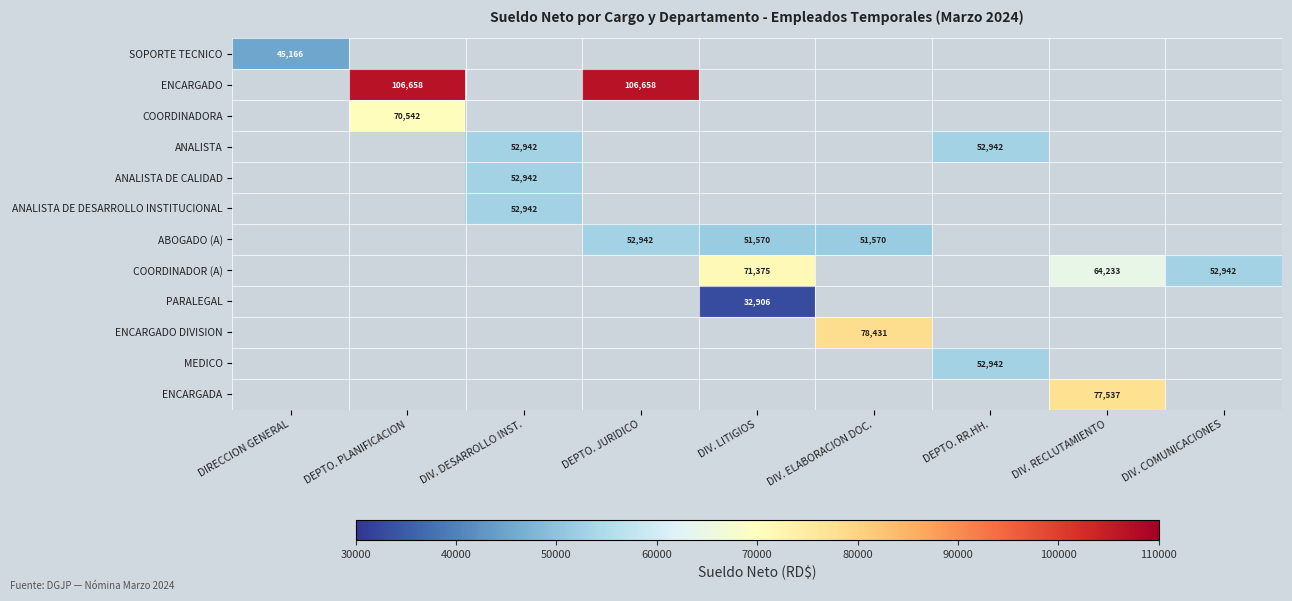

Between DIRECCION GENERAL and DIV. ELABORACION DOC., which is larger?

DIRECCION GENERAL